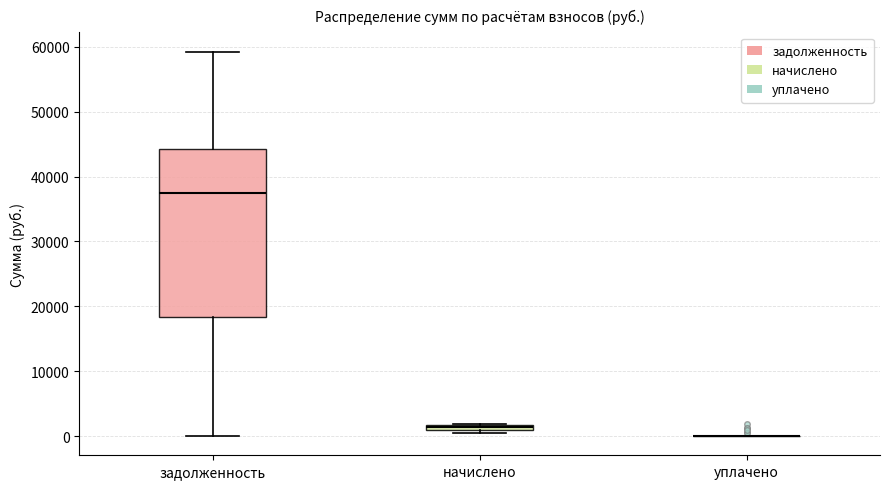

Where is the upper edge of the box for задолженность on the y-axis? The values are not printed on the chart, so give them approximately, as read against the axis.

44000